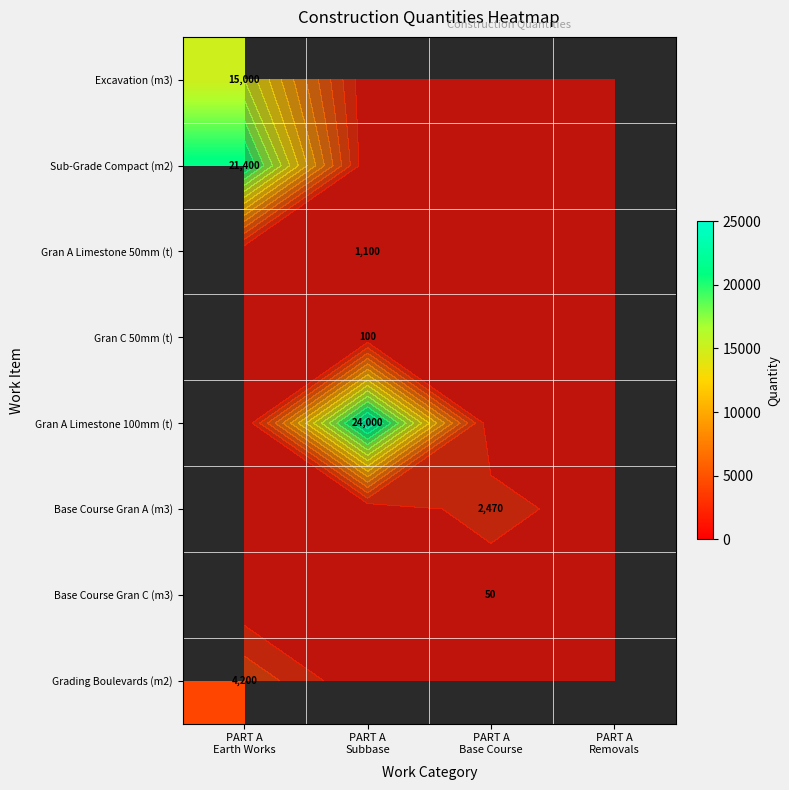

Rank the categories by Base Course Gran A (m3) value from lowest to highest.

PART A Earth Works, PART A Subbase, PART A Base Course, PART A Removals